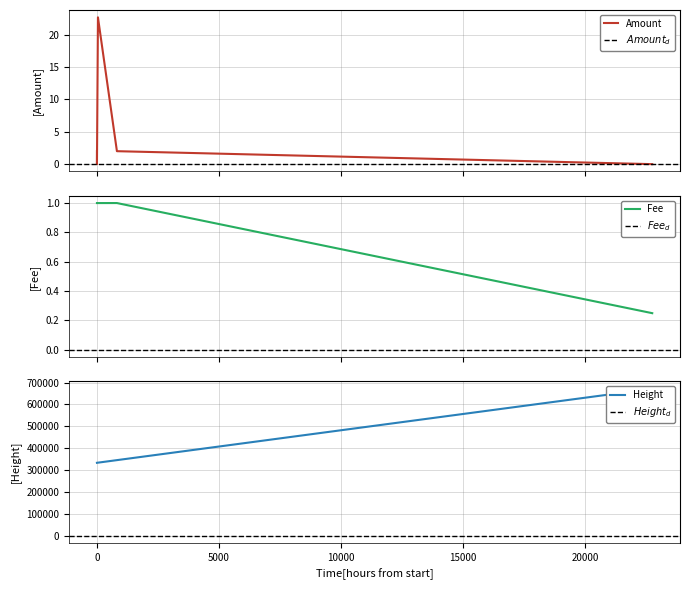

What is the maximum value for Amount?

22.7